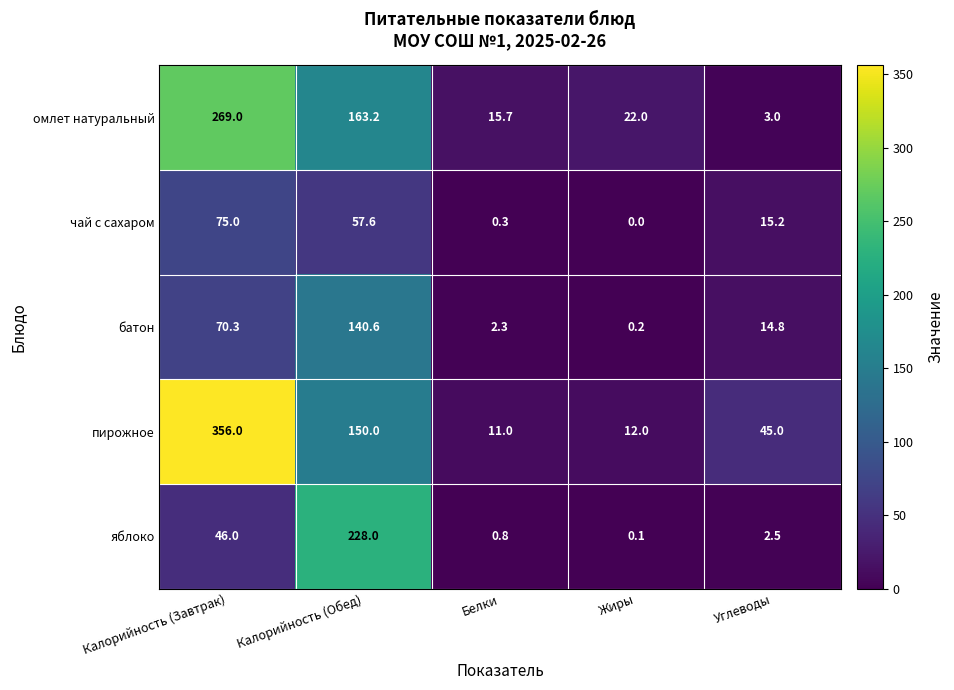

Reading right to left, what are all the values shown in this chart?

омлет натуральный: 3.0	22.0	15.7	163.2	269.0
чай с сахаром: 15.2	0.0	0.3	57.6	75.0
батон: 14.8	0.2	2.3	140.6	70.3
пирожное: 45.0	12.0	11.0	150.0	356.0
яблоко: 2.5	0.1	0.8	228.0	46.0